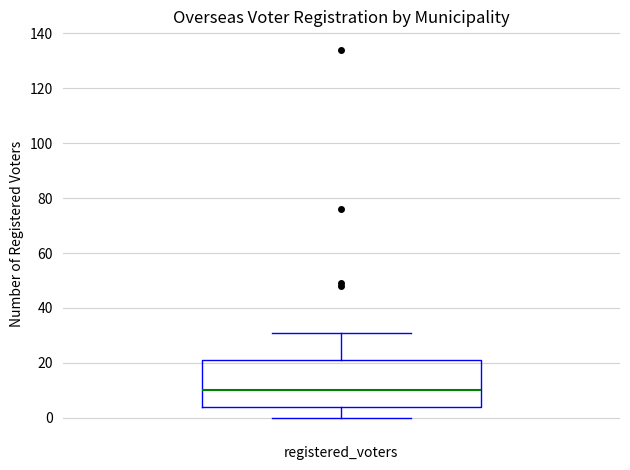

Read this box plot against the y-axis: the position of the median line, the range covered by the box, and the ends of both whiskers. The values are not printed on the chart, so give them approximately, as read against the axis.

median 10, box 4 to 22, whiskers 0 to 32